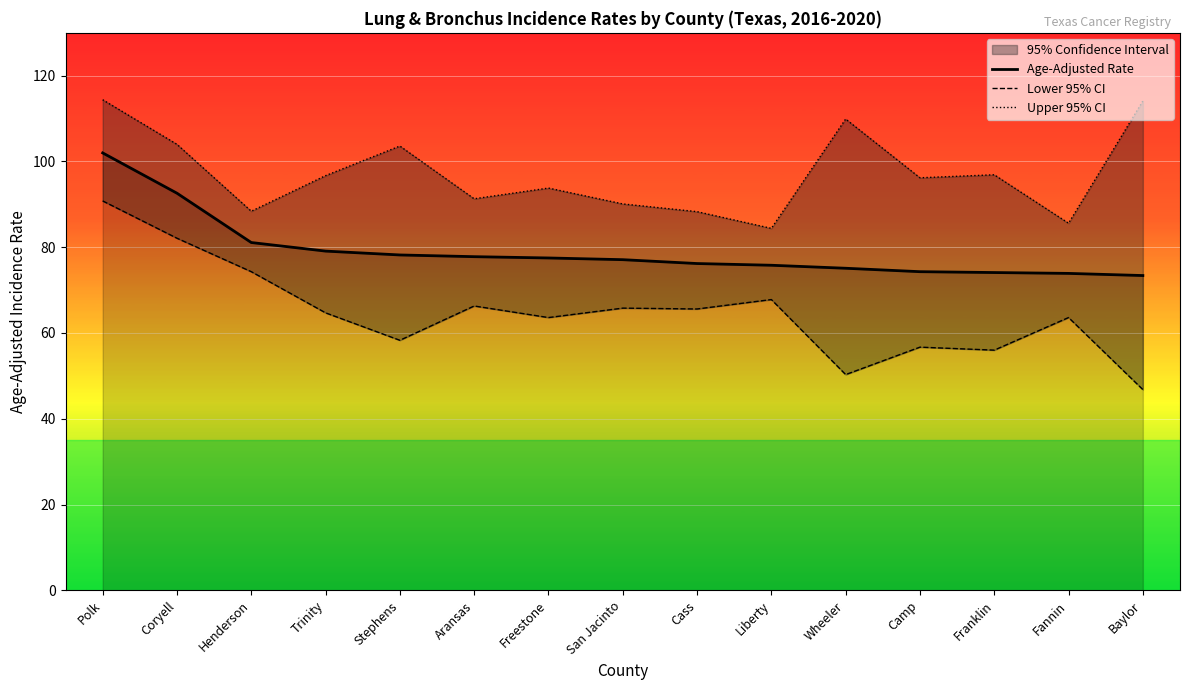

Between Stephens and Baylor, which is larger?

Stephens